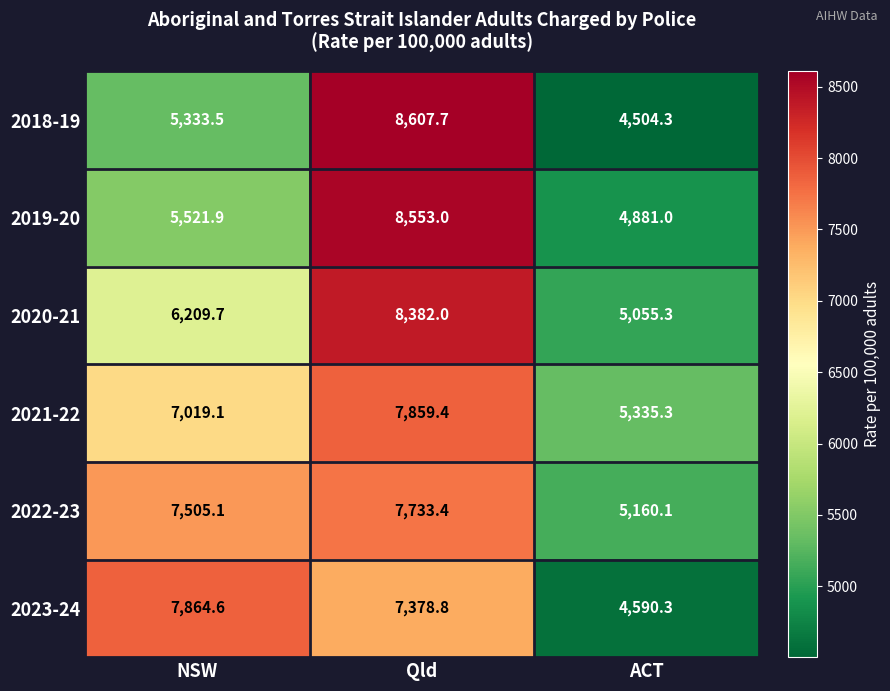

Rank the series at NSW from highest to lowest value.

2023-24, 2022-23, 2021-22, 2020-21, 2019-20, 2018-19